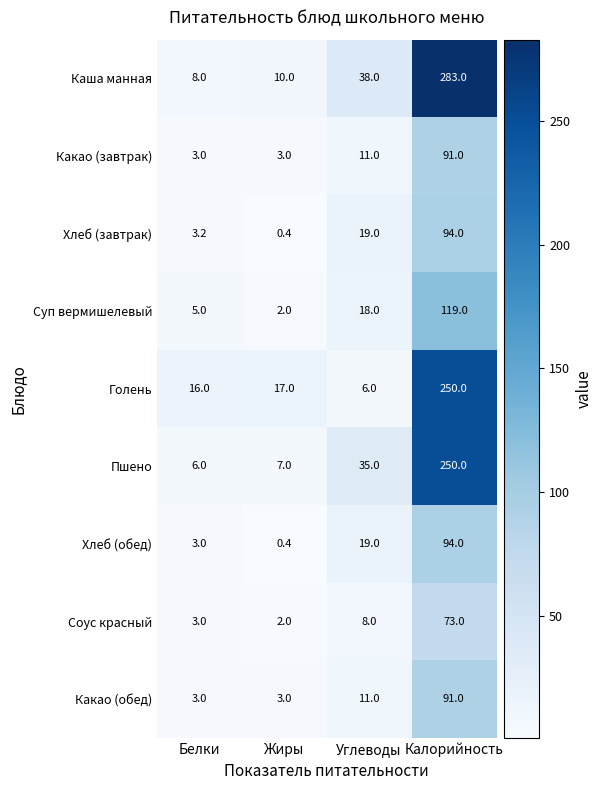

Is the value of Какао (обед) at Жиры greater than the value of Голень at Белки?

No